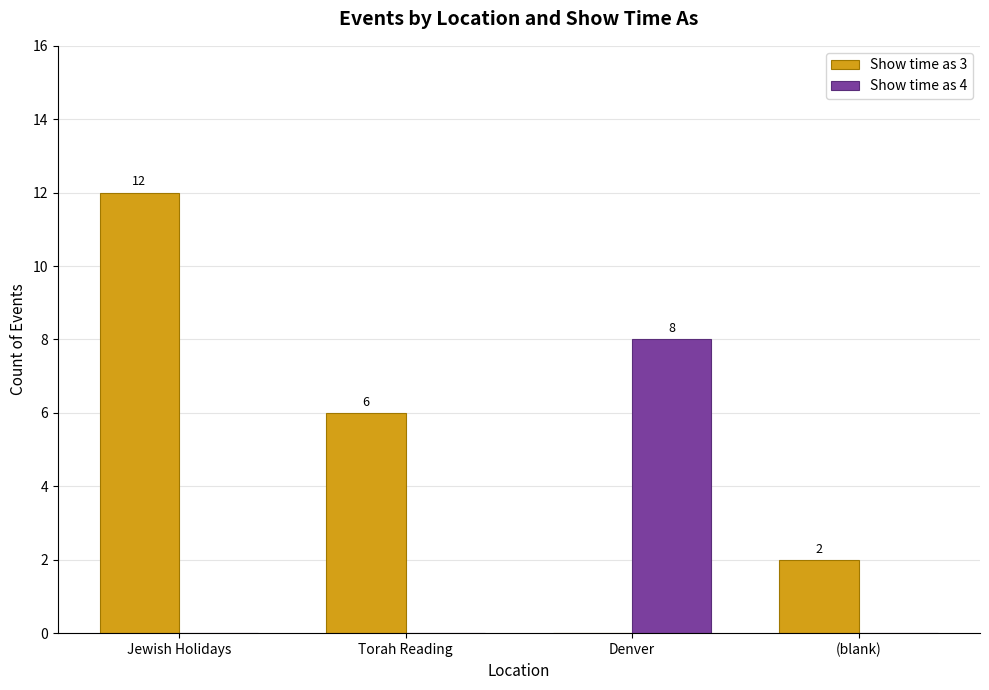

The value of Show time as 4 at Jewish Holidays is 0. True or false?

True